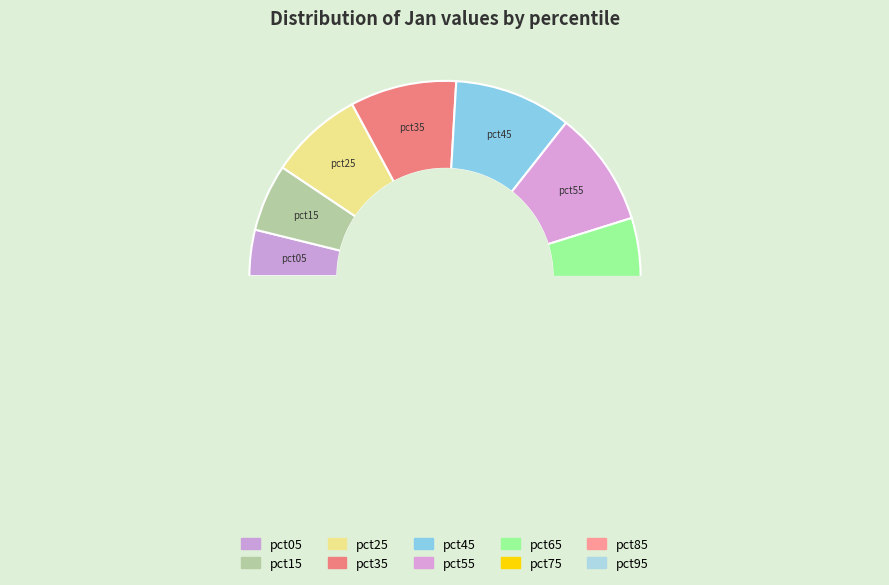

To the nearest percent, what is the average slice percentage?

10%